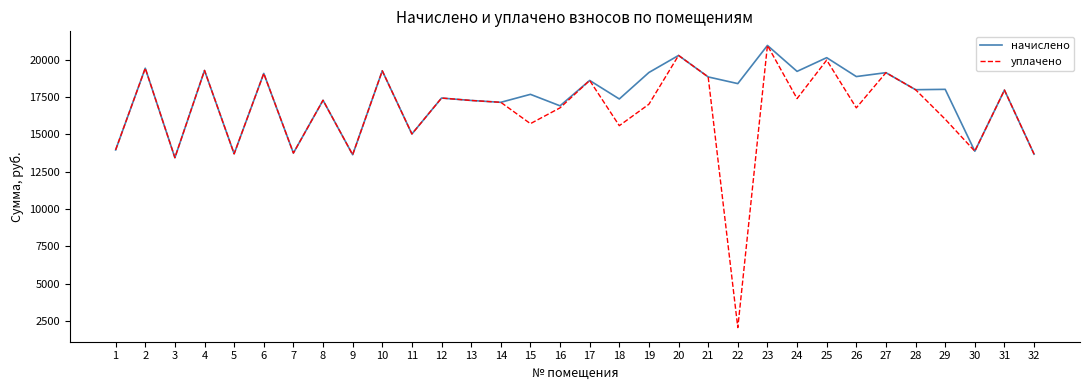

Read the начислено value at 19.

19151.6